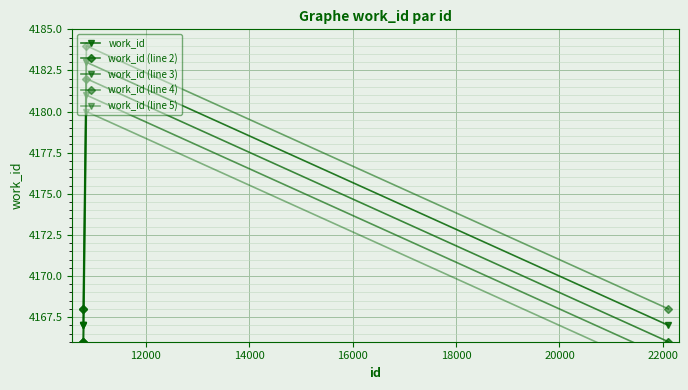

What is the sum of the work_id (line 3) values at 16000 and 12000?

8346